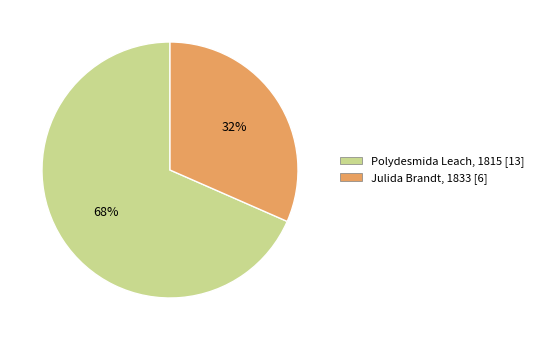

Is the sum of Polydesmida Leach, 1815 [13] and Julida Brandt, 1833 [6] greater than half?

Yes